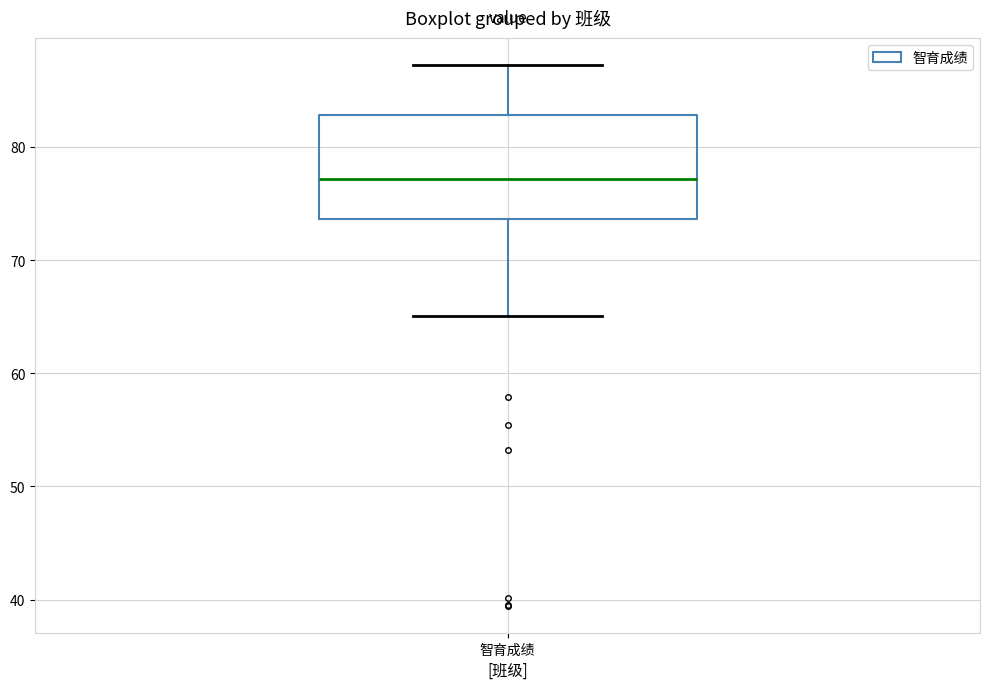

Where is the upper edge of the box for 智育成绩 on the y-axis? The values are not printed on the chart, so give them approximately, as read against the axis.

83